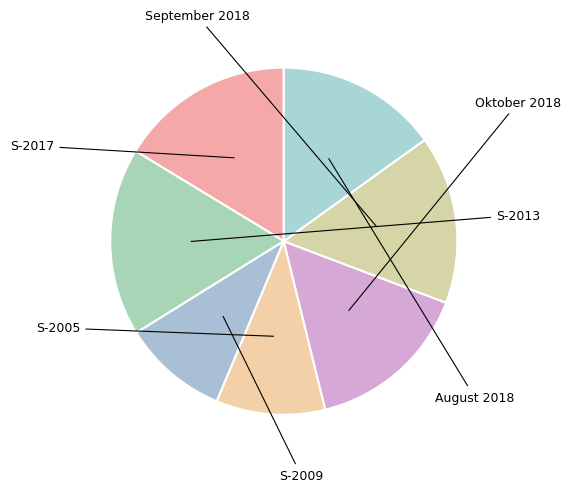

To the nearest percent, what portion does S-2005 represent?

10%